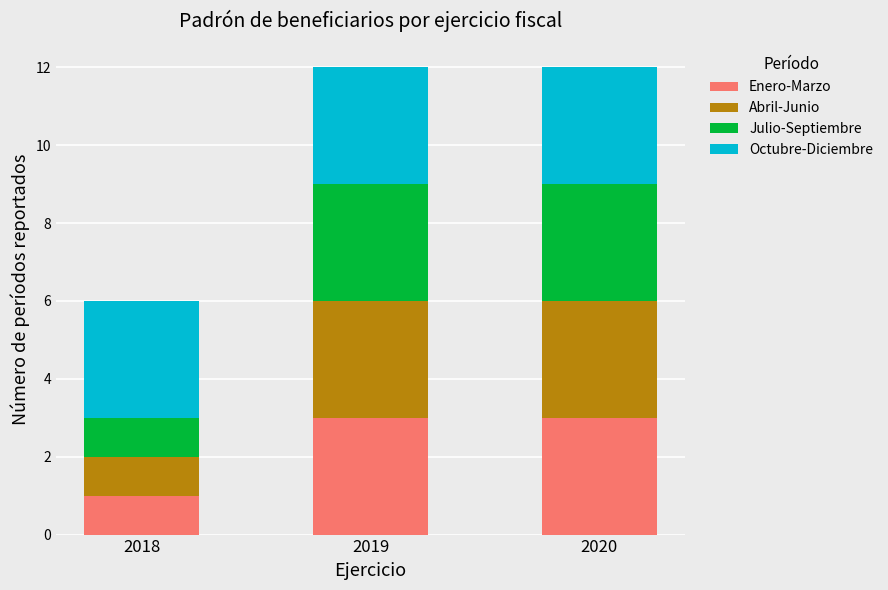

What is the total value across all series at 2020?

12